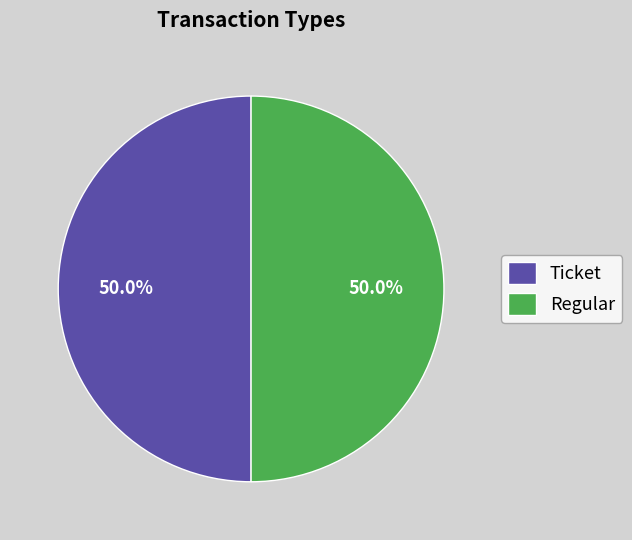

Count the number of slices in the pie.

2